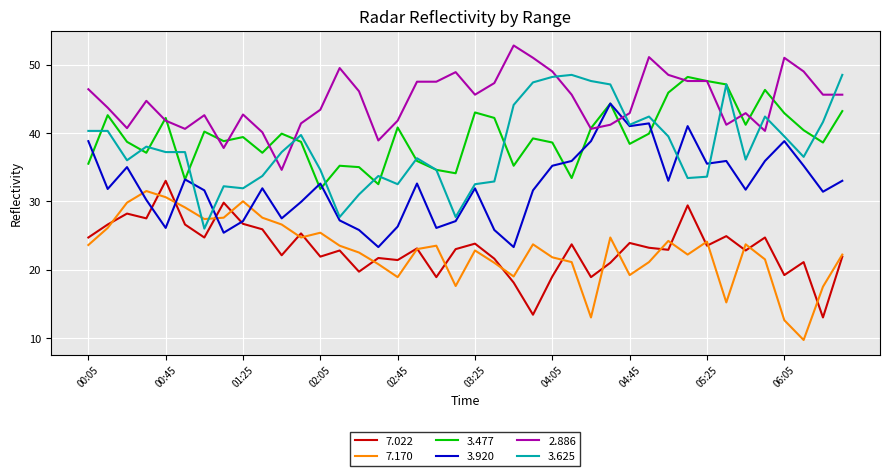

What is the maximum value shown in the chart?

52.8